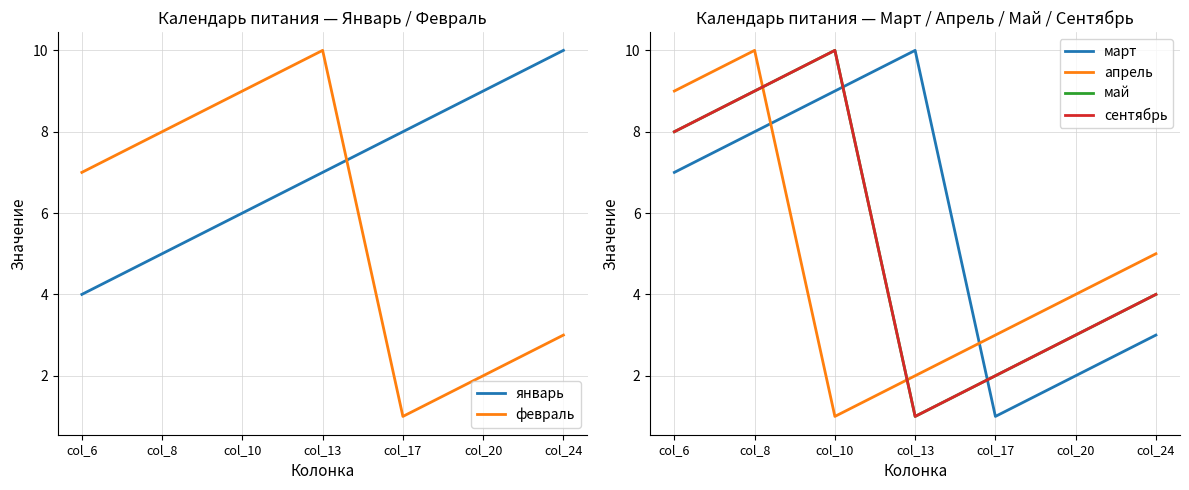

How many categories are shown in the chart?

7